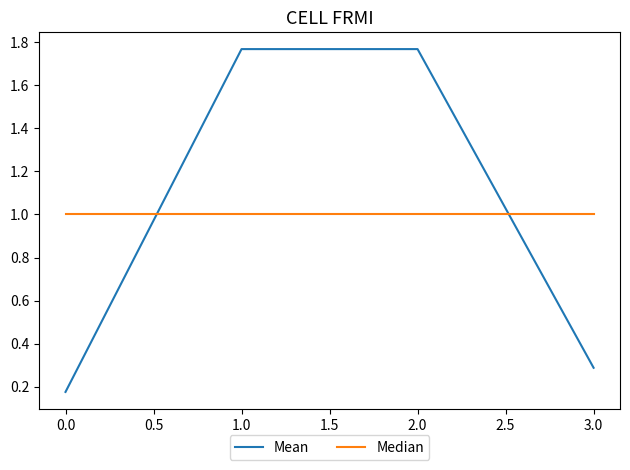

What position from the right is 0.0?

4